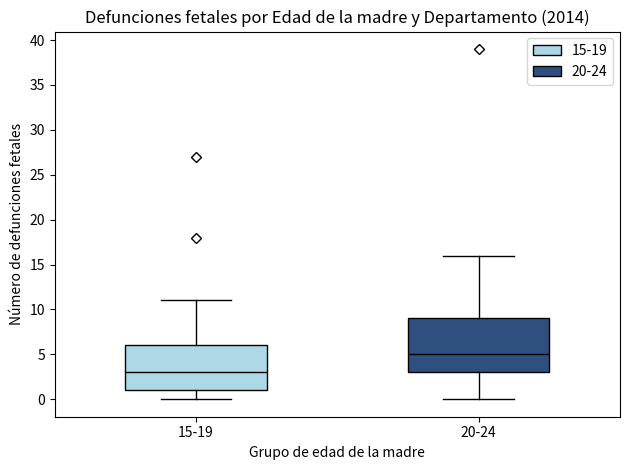

Which box is the tallest, from its lower edge to its upper edge?

20-24